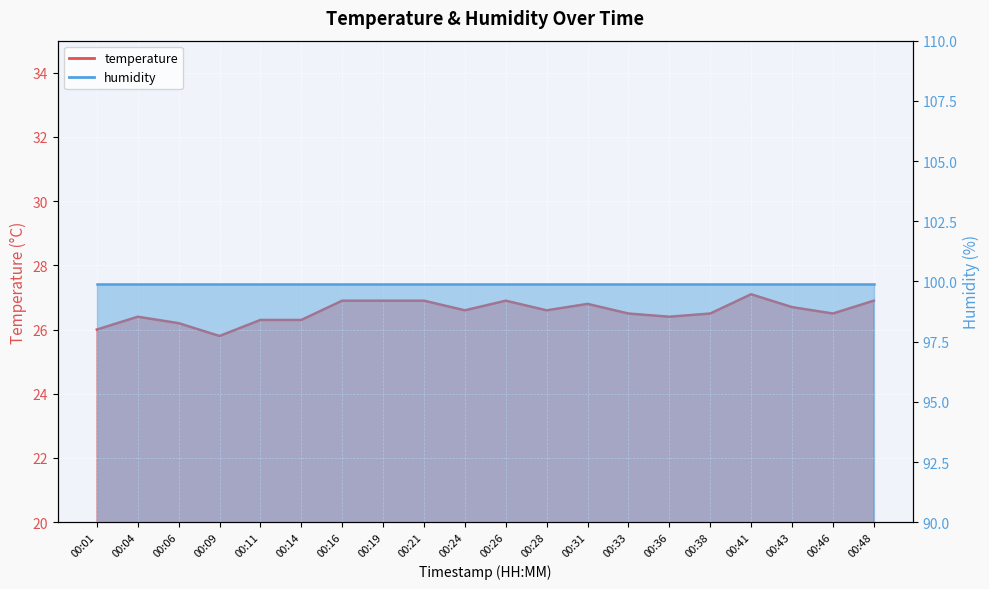

List the labels in order of value, smallest first.

00:09, 00:01, 00:06, 00:11, 00:14, 00:04, 00:36, 00:33, 00:38, 00:46, 00:24, 00:28, 00:43, 00:31, 00:16, 00:19, 00:21, 00:26, 00:48, 00:41